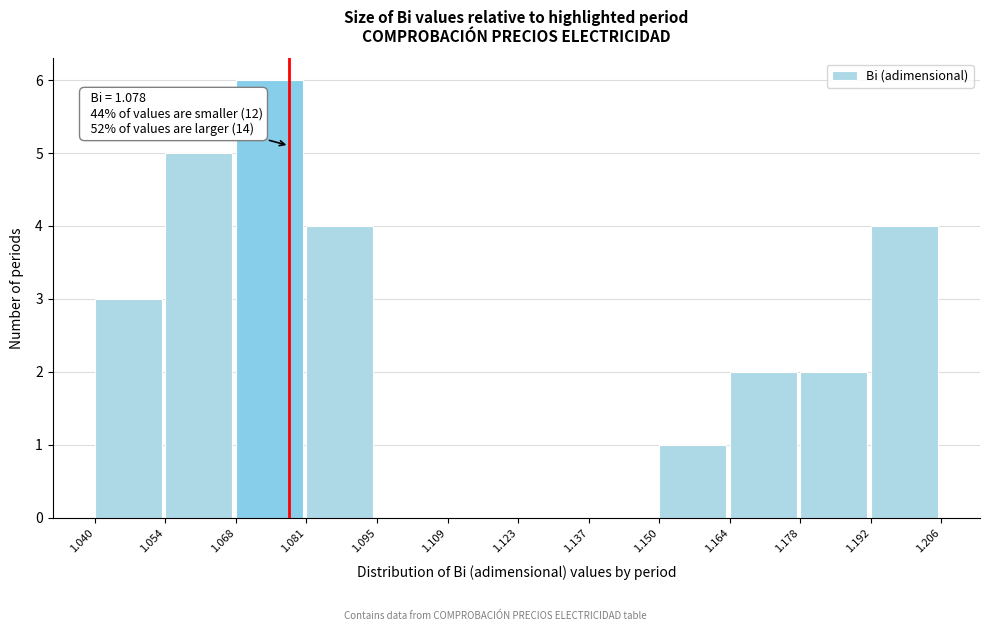

Over which range of the x-axis is the bar tallest?

1.068 to 1.081